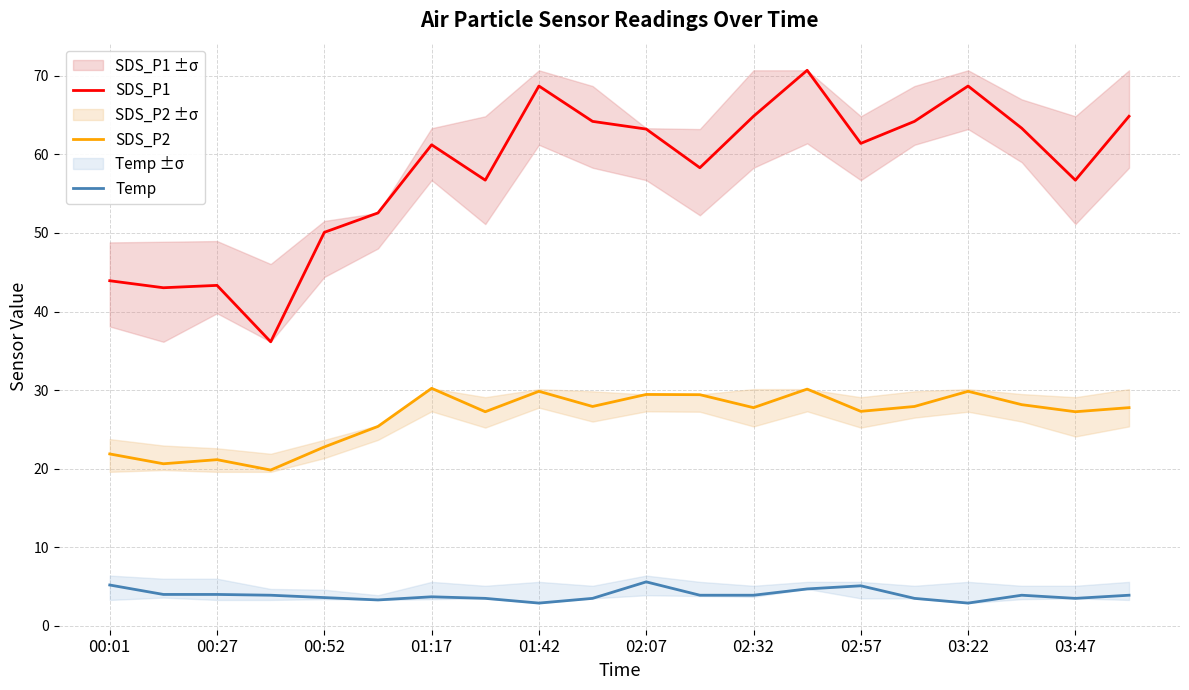

What position from the right is 15?

5